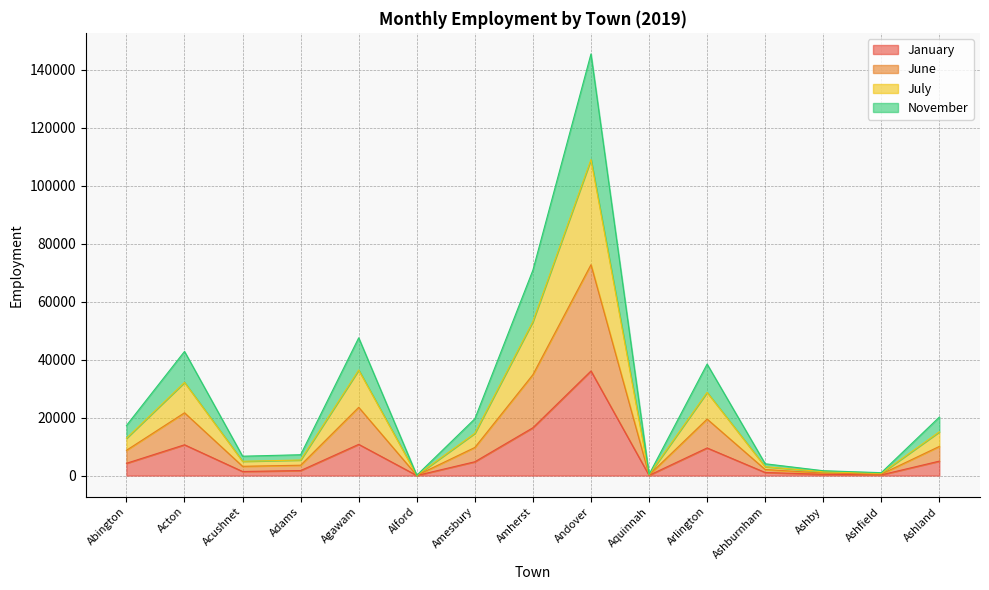

In July, how many points are lower than both neighbors (excluding endpoints)?

4